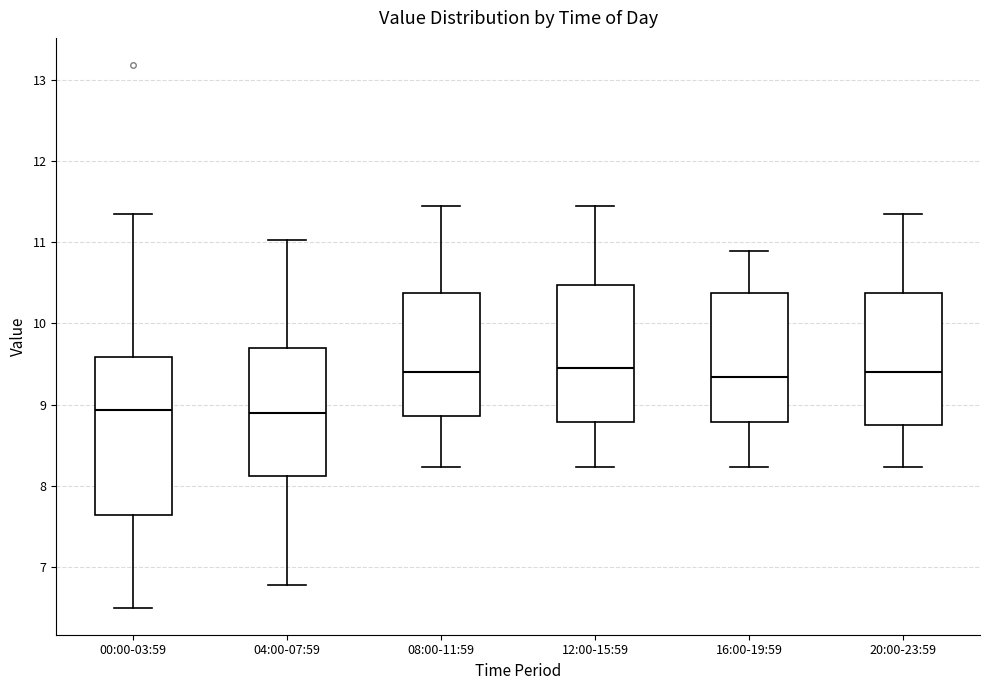

Reading left to right, transcribe this box plot: for each box, give where its median line is, the range the box spans, and where its two whiskers end, as read against the y-axis. The values are not printed on the chart, so give them approximately, as read against the axis.

00:00-03:59: median 8.9, box 7.6 to 9.6, whiskers 6.5 to 11.4
04:00-07:59: median 8.9, box 8.1 to 9.7, whiskers 6.8 to 11.0
08:00-11:59: median 9.4, box 8.9 to 10.4, whiskers 8.2 to 11.5
12:00-15:59: median 9.5, box 8.8 to 10.5, whiskers 8.2 to 11.5
16:00-19:59: median 9.3, box 8.8 to 10.4, whiskers 8.2 to 10.9
20:00-23:59: median 9.4, box 8.8 to 10.4, whiskers 8.2 to 11.3